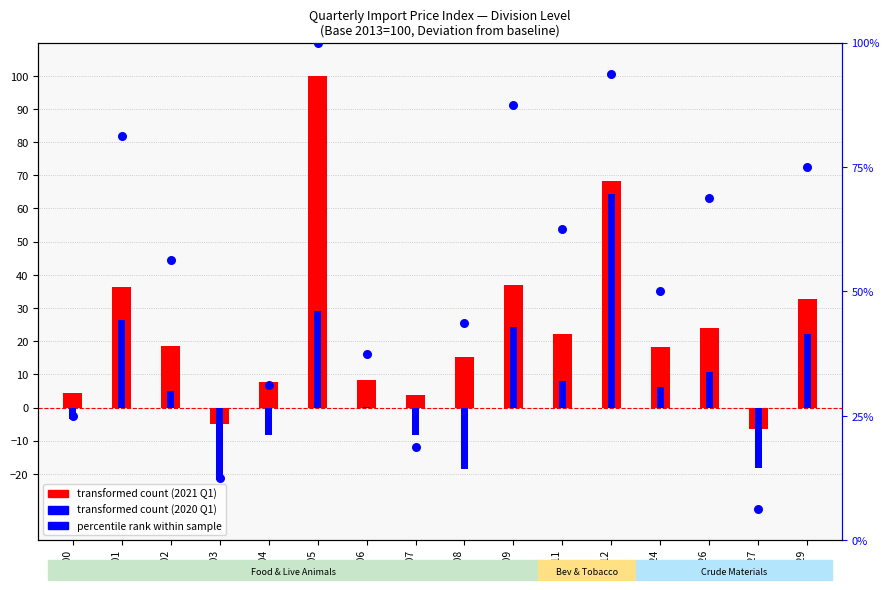

What is the total value across all series at Div 05?

229.0